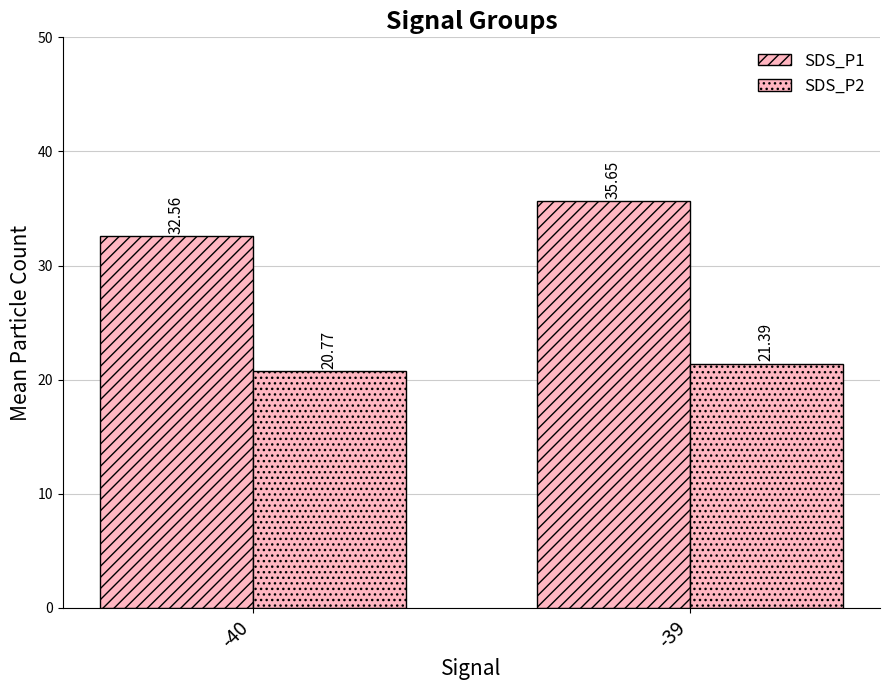

How many categories are shown in the chart?

2